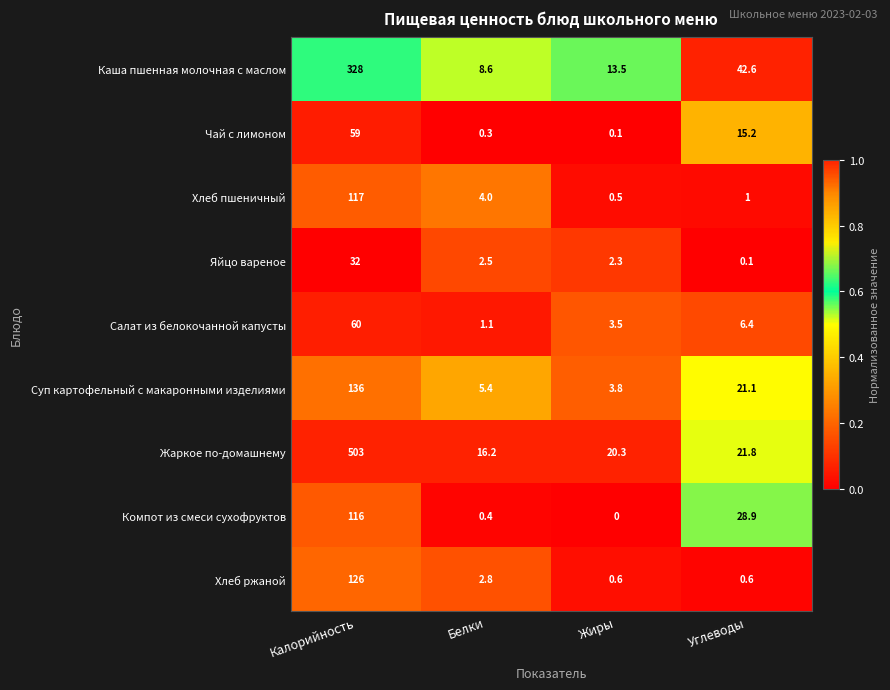

Which category has the lowest value across all series?

Жиры